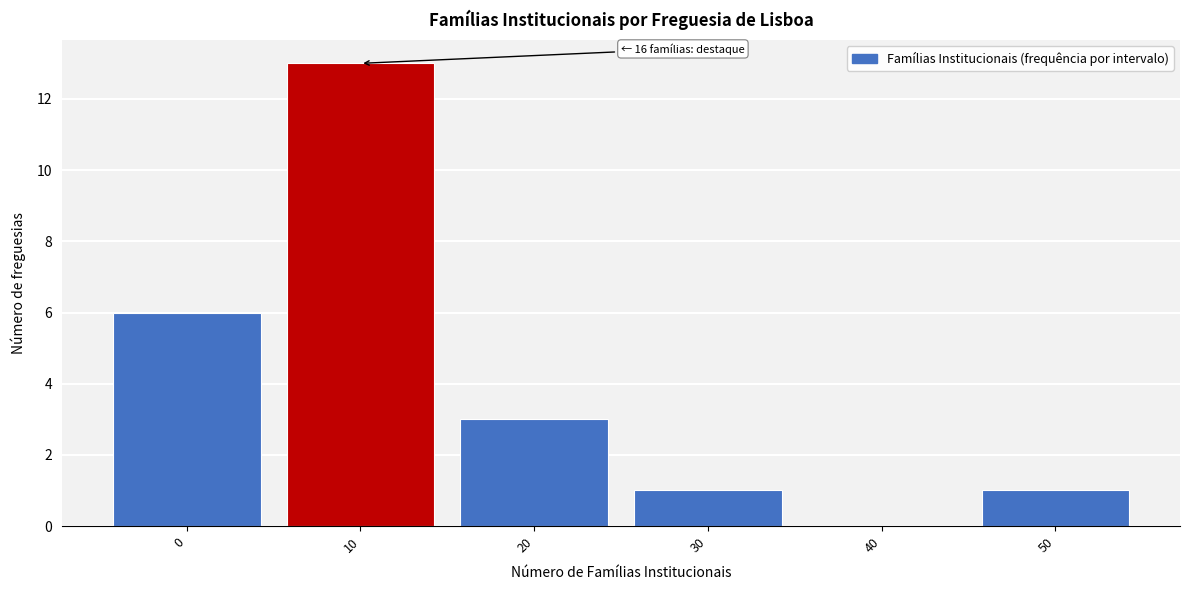

Reading left to right, extract all data points from this chart.

0=6	10=13	20=3	30=1	40=0	50=1